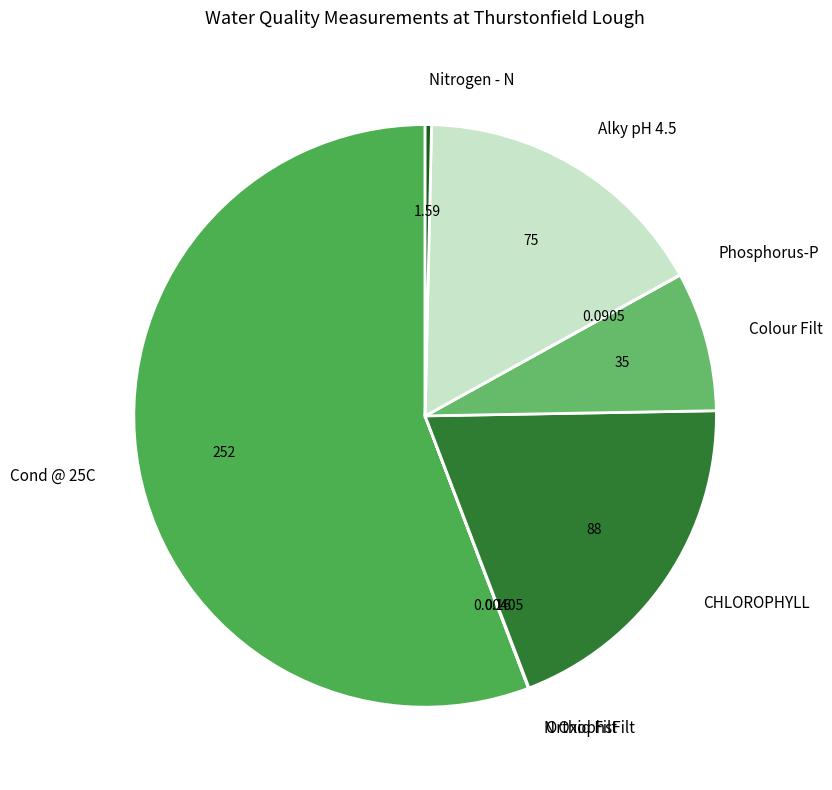

Between Nitrogen - N and Cond @ 25C, which is larger?

Cond @ 25C